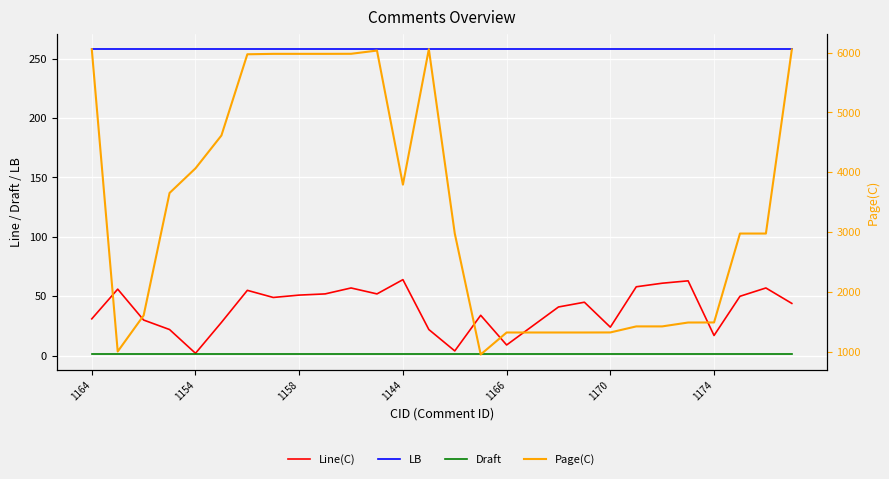

At which label does Page(C) first exceed 2975?

1164